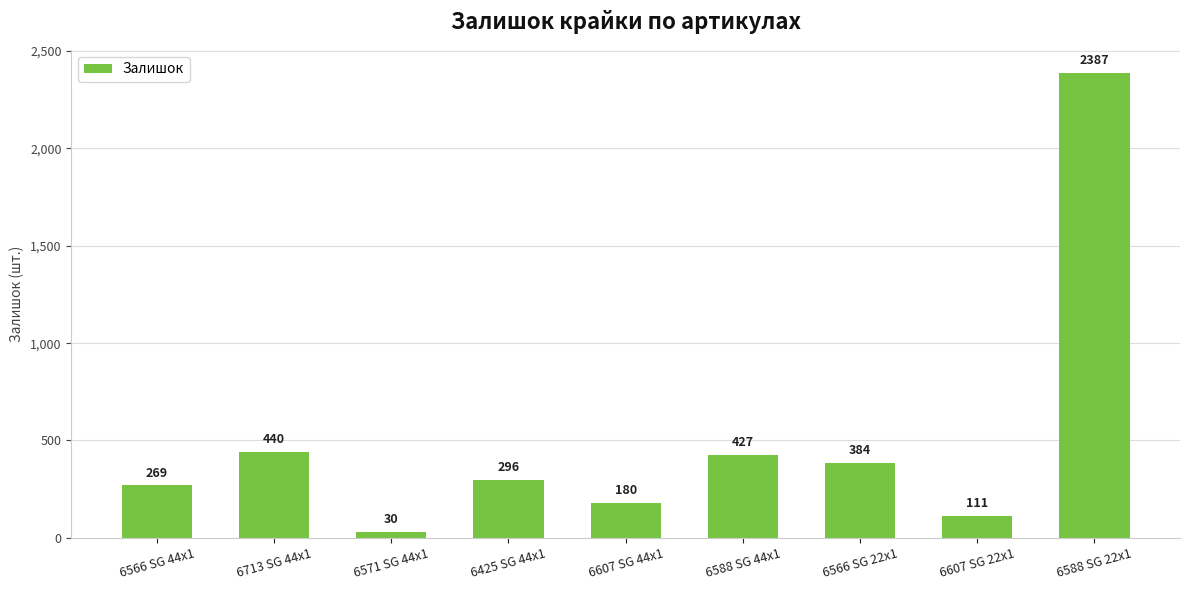

Which category has the highest value across all series?

6588 SG 22x1